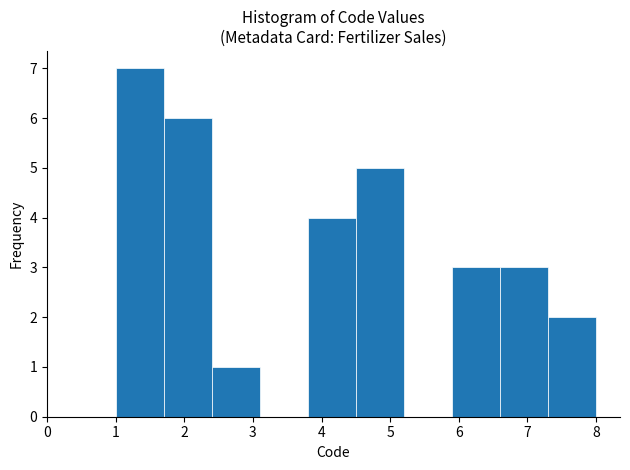

Over which range of the x-axis is the bar tallest?

1.0 to 1.7